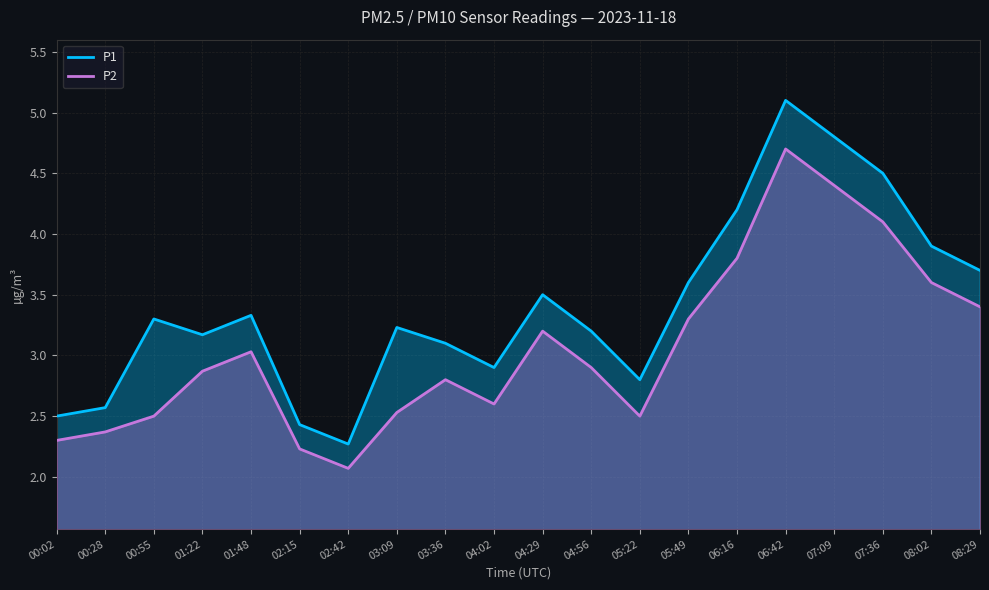

Reading right to left, list all the values displayed in this chart.

P1: 3.7	3.9	4.5	4.8	5.1	4.2	3.6	2.8	3.2	3.5	2.9	3.1	3.2	2.3	2.4	3.3	3.2	3.3	2.6	2.5
P2: 3.4	3.6	4.1	4.4	4.7	3.8	3.3	2.5	2.9	3.2	2.6	2.8	2.5	2.1	2.2	3.0	2.9	2.5	2.4	2.3